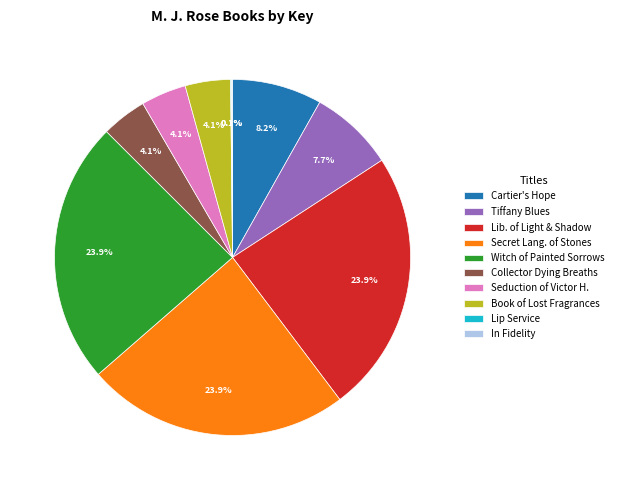

Does any single category account for the majority?

No